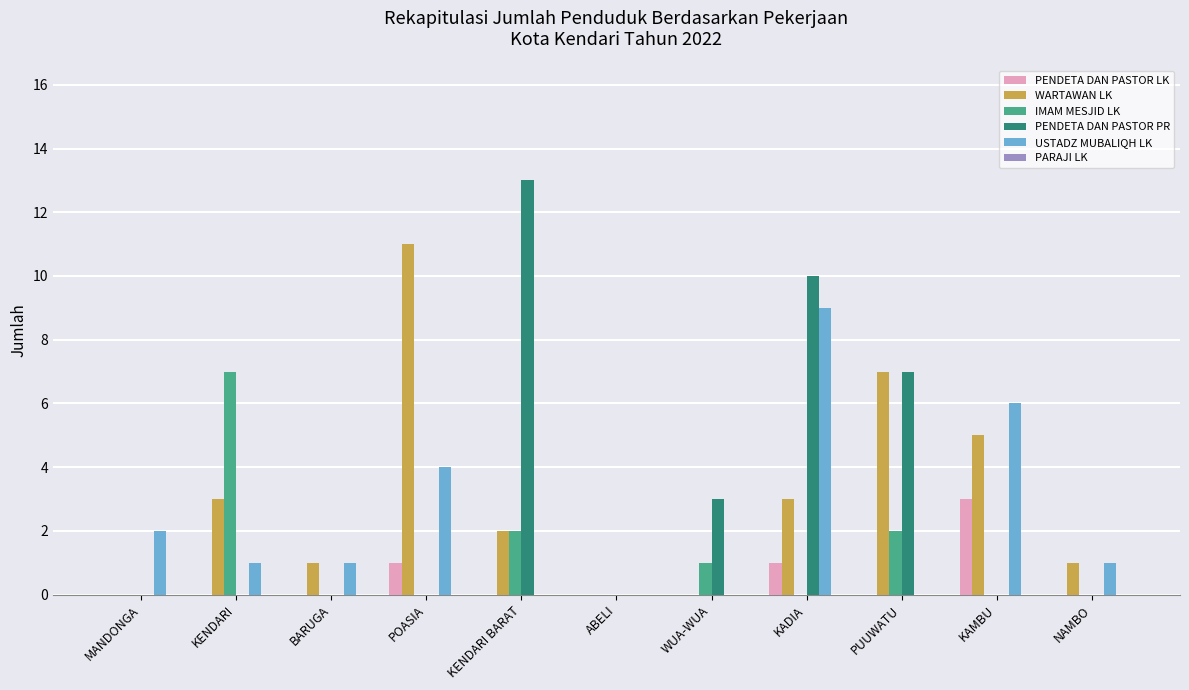

What is the sum of all PENDETA DAN PASTOR PR values?

33